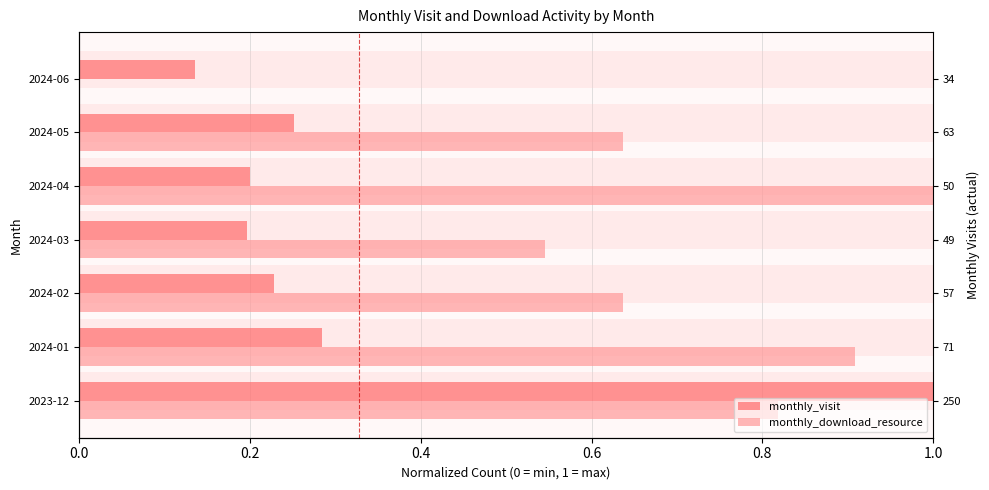

Rank the series by their maximum value, from highest to lowest.

monthly_visit, monthly_download_resource